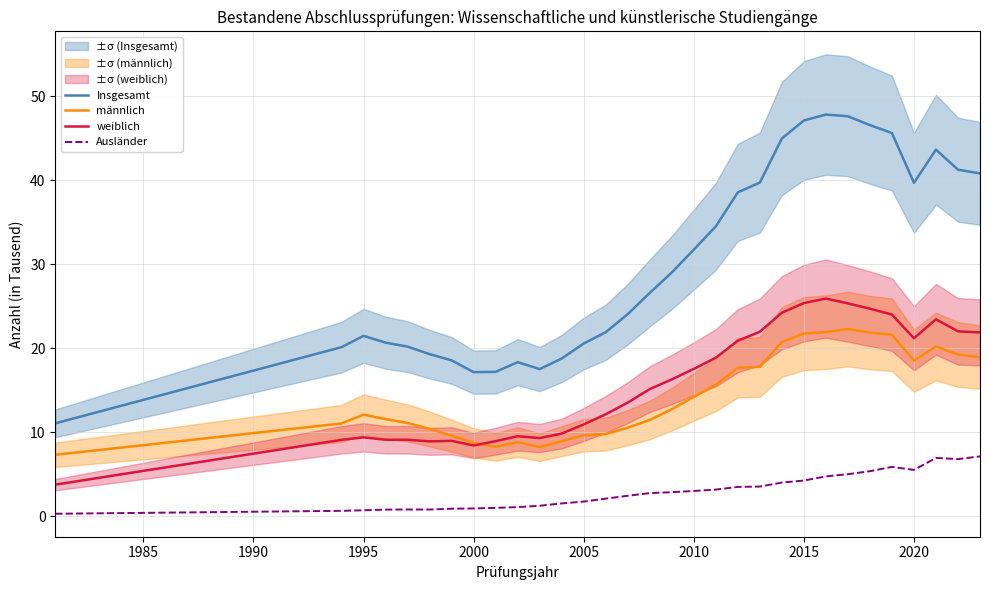

How many distinct data groups are displayed?

4